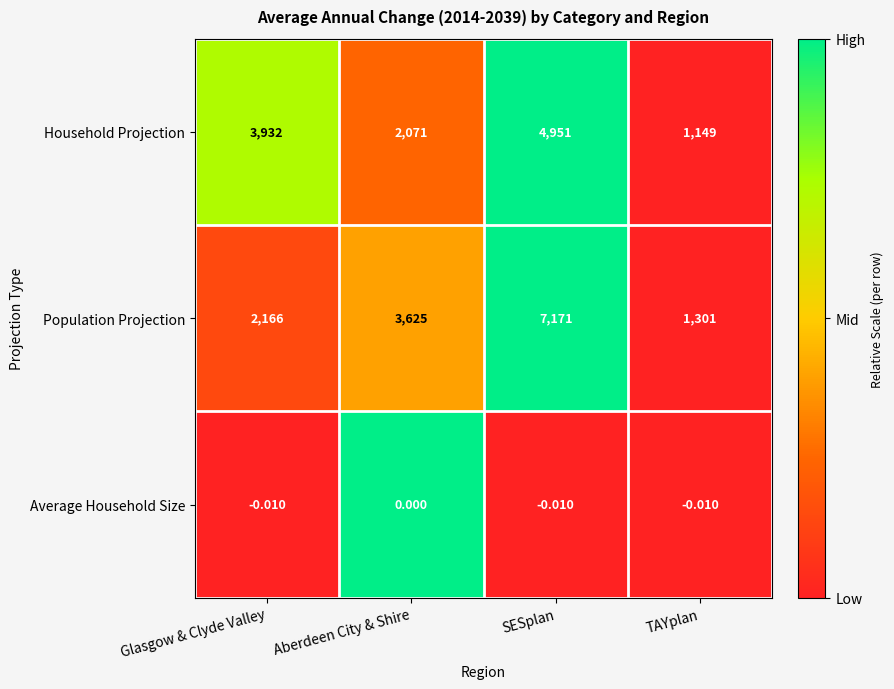

Which series has the largest range (max minus min)?

Population Projection